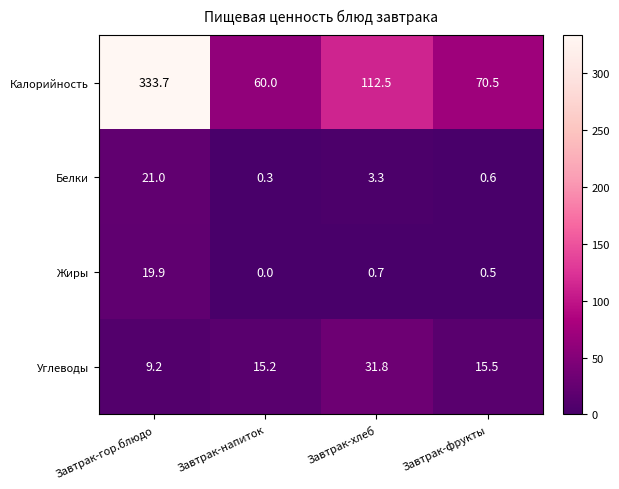

Which series has the widest spread of values?

Калорийность